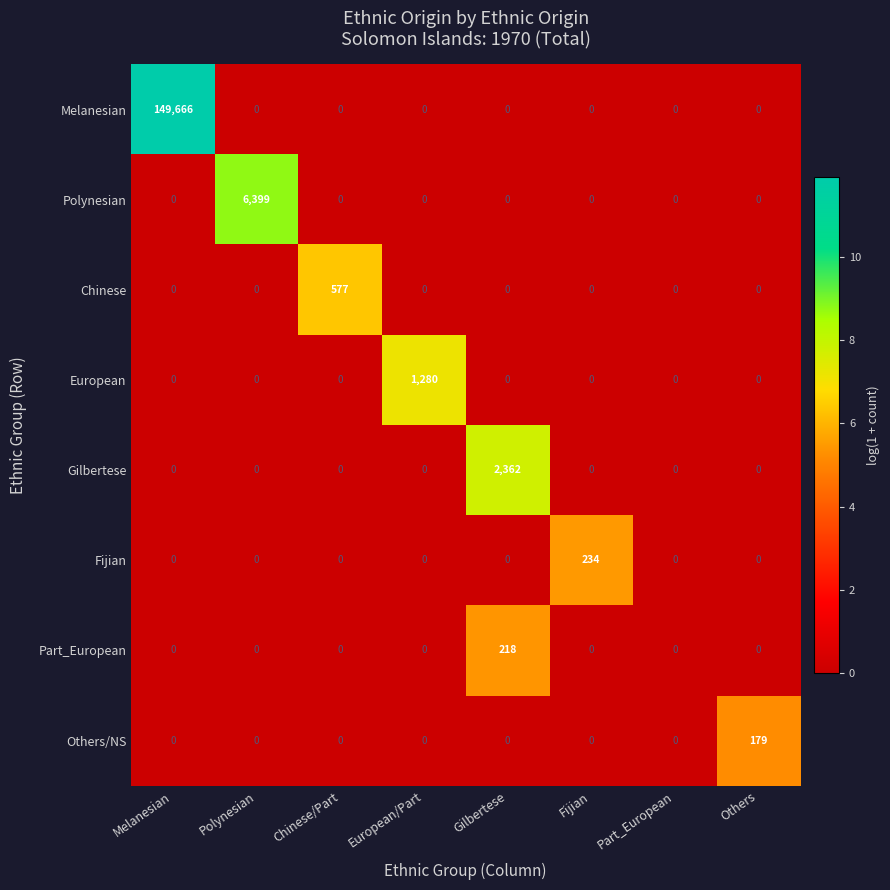

The value of Chinese at Melanesian is 197. True or false?

False